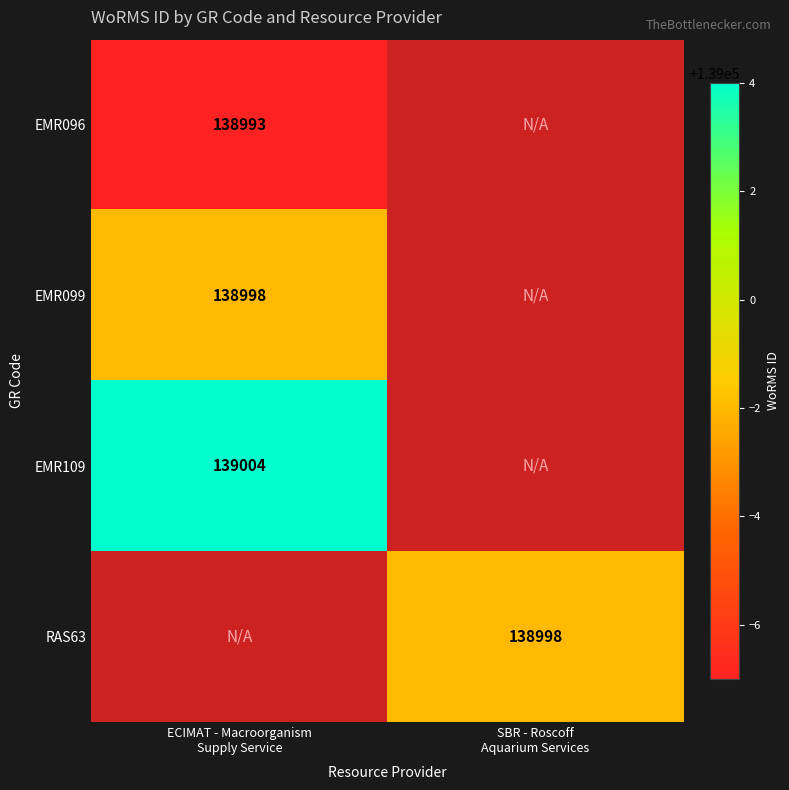

At which label does EMR096 reach its peak?

ECIMAT - Macroorganism Supply Service